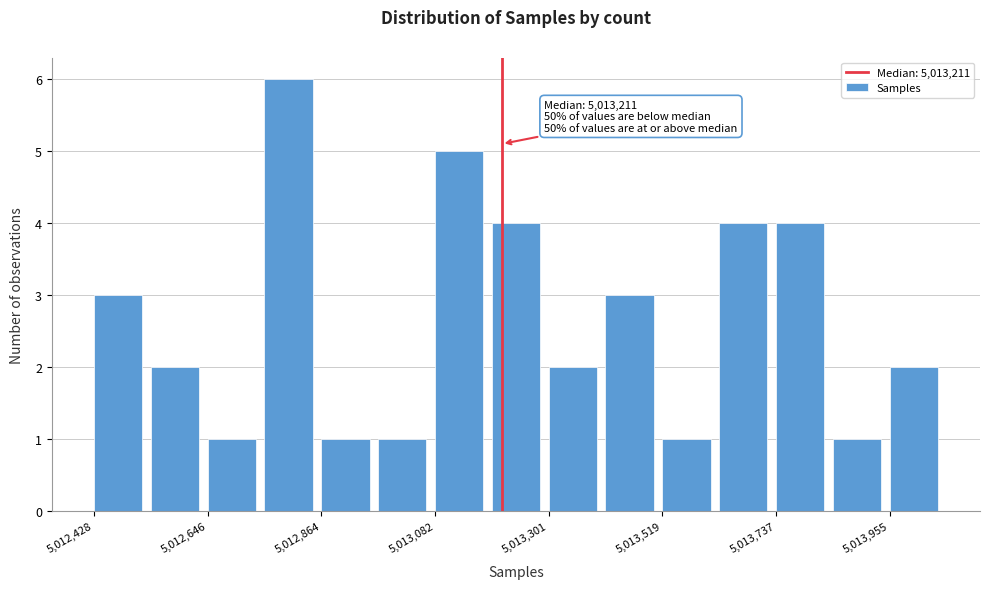

Around what value on the x-axis is the tallest bar? Give the approximate position of its centre, as read against the axis.

5012800